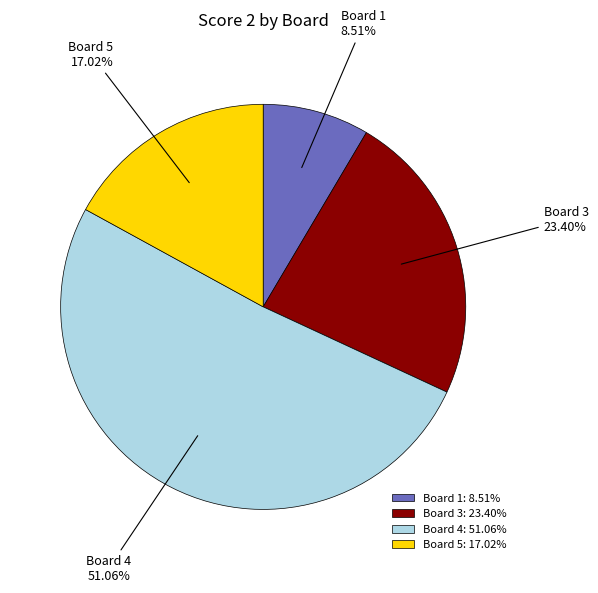

To the nearest percent, what is the difference between the largest and smallest slice percentages?

43%